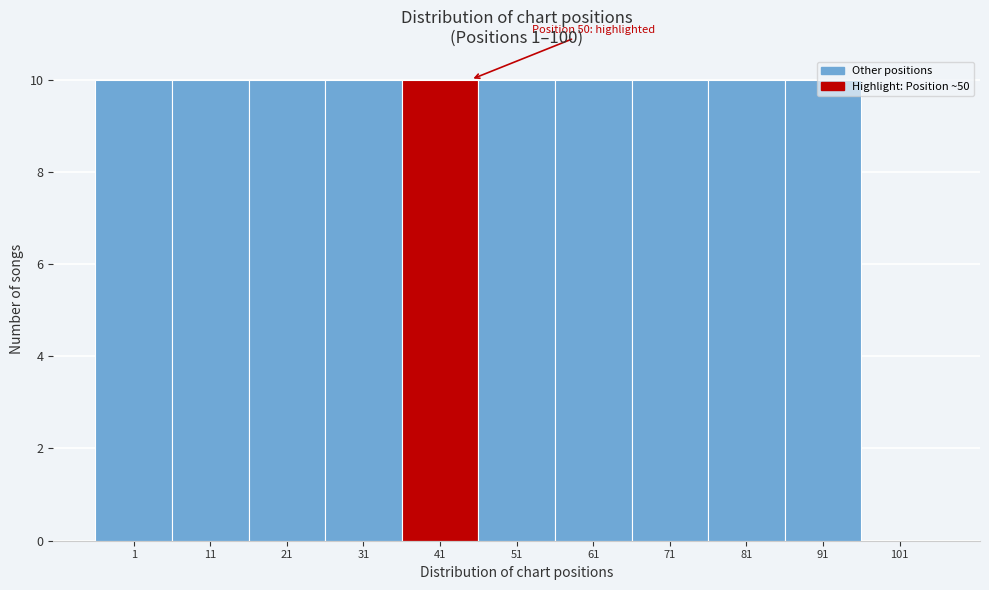

Approximately how many times larger is the value at 81 compared to 1?

1.0